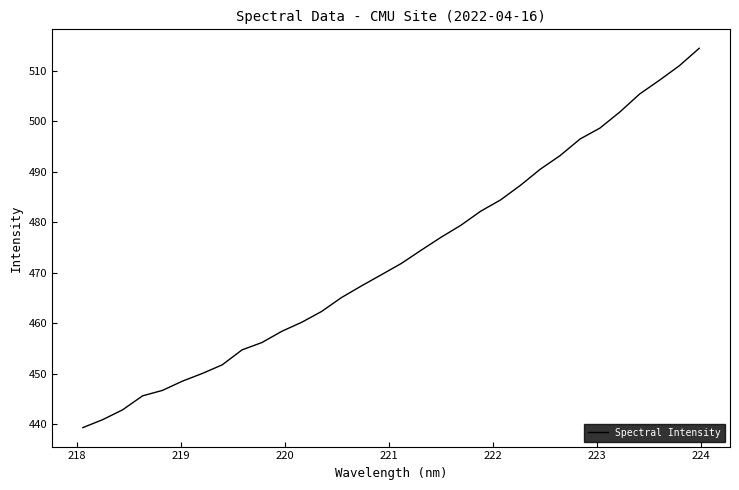

Is this an area chart (filled region under the line)?

No